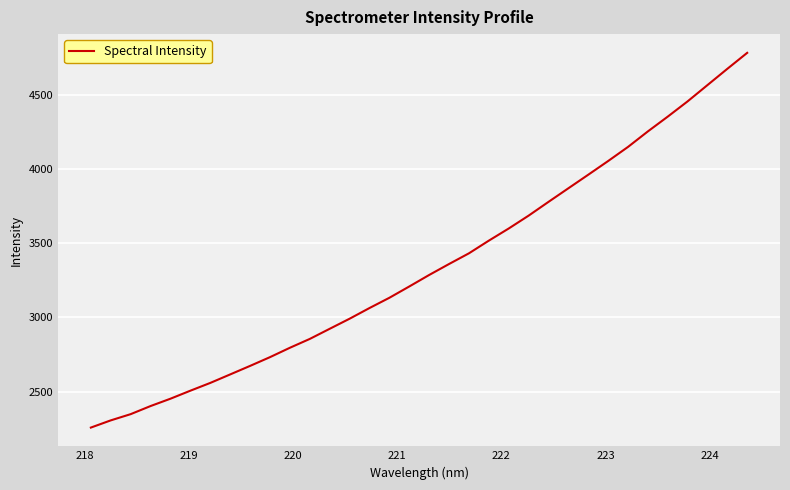

What is the maximum value shown in the chart?

4787.0